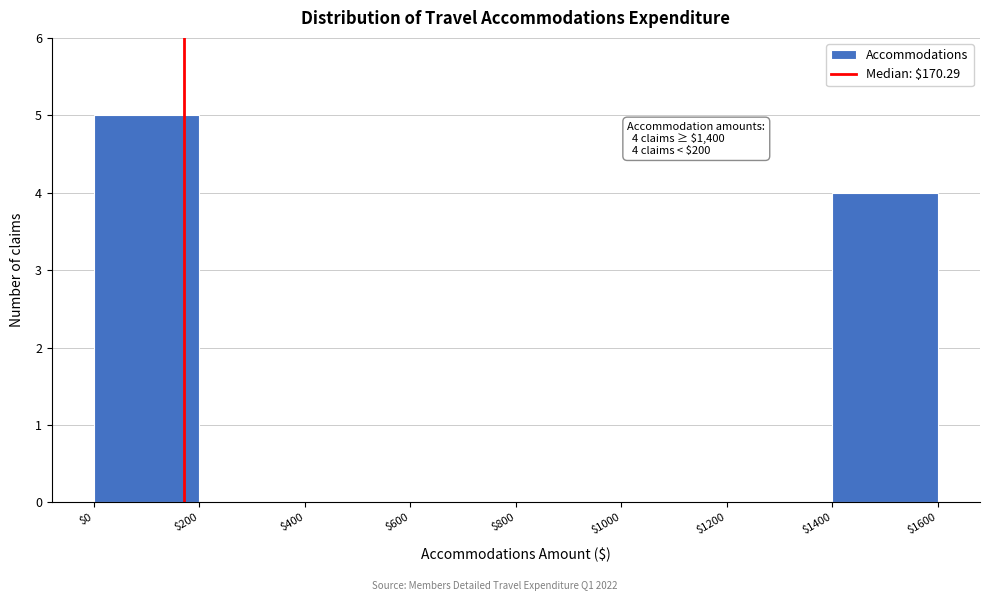

Which range on the x-axis has the tallest bar?

$0 to $200